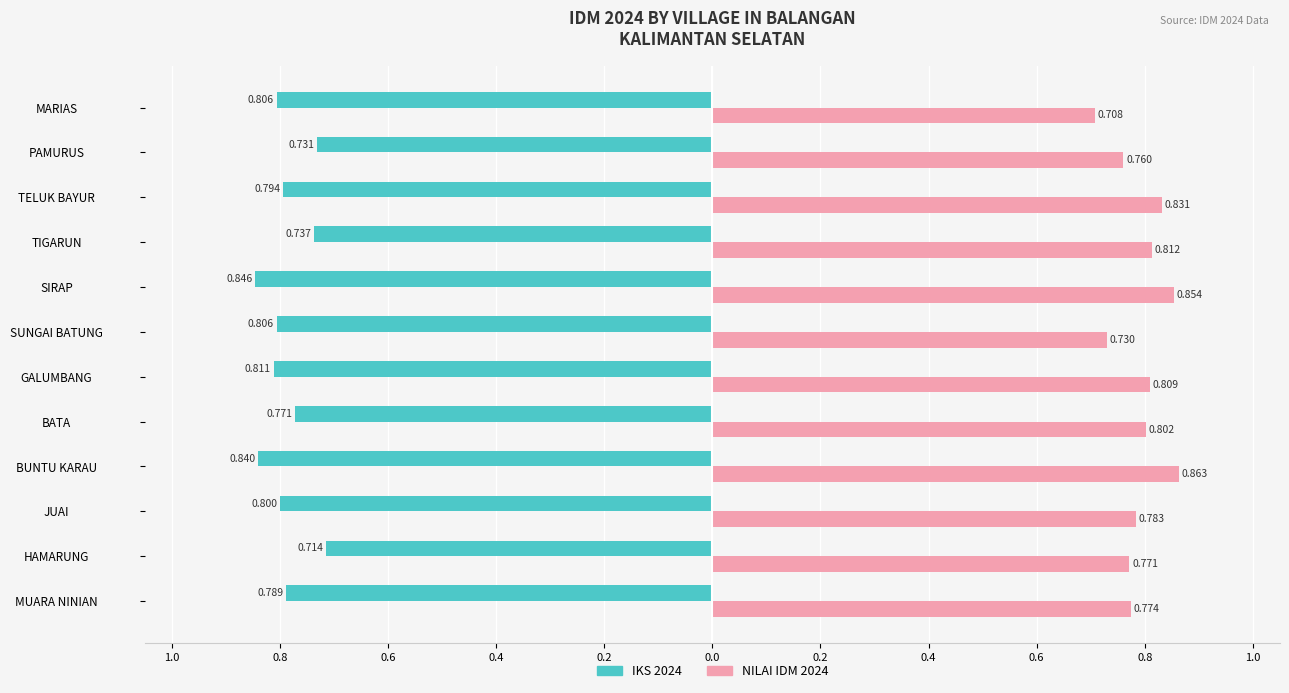

Reading left to right, extract all data points from this chart.

IKS 2024: -0.8	-0.7	-0.8	-0.8	-0.8	-0.8	-0.8	-0.8	-0.7	-0.8	-0.7	-0.8
NILAI IDM 2024: 0.8	0.8	0.8	0.9	0.8	0.8	0.7	0.9	0.8	0.8	0.8	0.7